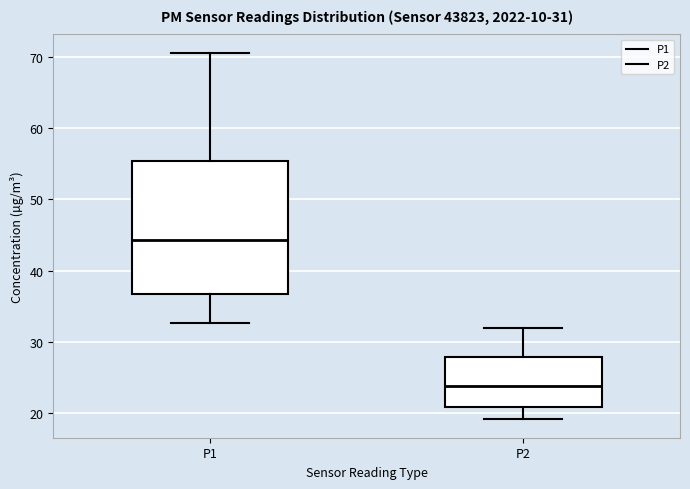

Which box is the tallest, from its lower edge to its upper edge?

P1